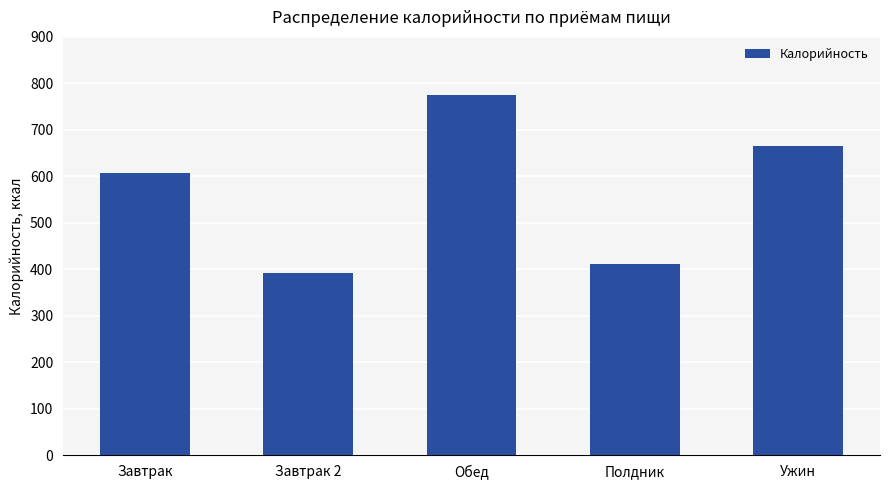

Between Завтрак 2 and Обед, which is larger?

Обед